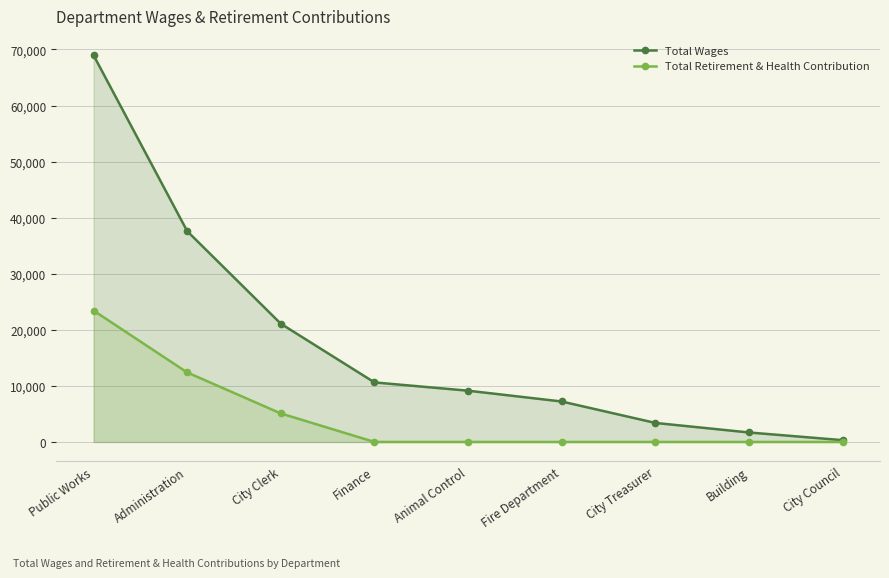

Reading right to left, transcribe all the data shown in this chart.

Total Wages: 320	1692	3396	7216	9142	10620	21088	37597	68968
Total Retirement & Health Contribution: 0	0	0	0	0	0	5086	12398	23429